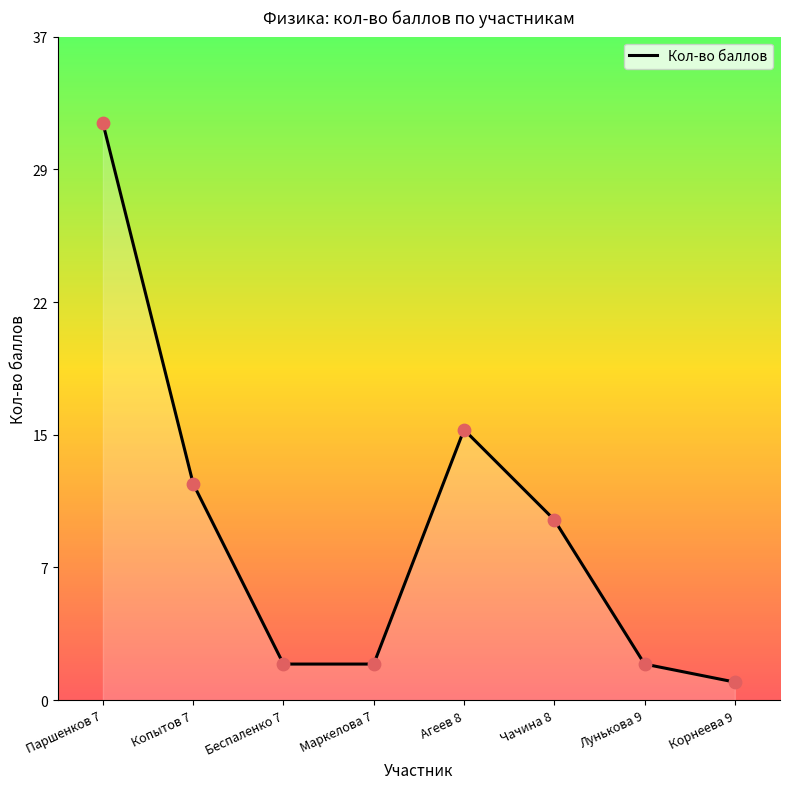

Which has a higher value, Лунькова 9 or Копытов 7?

Копытов 7